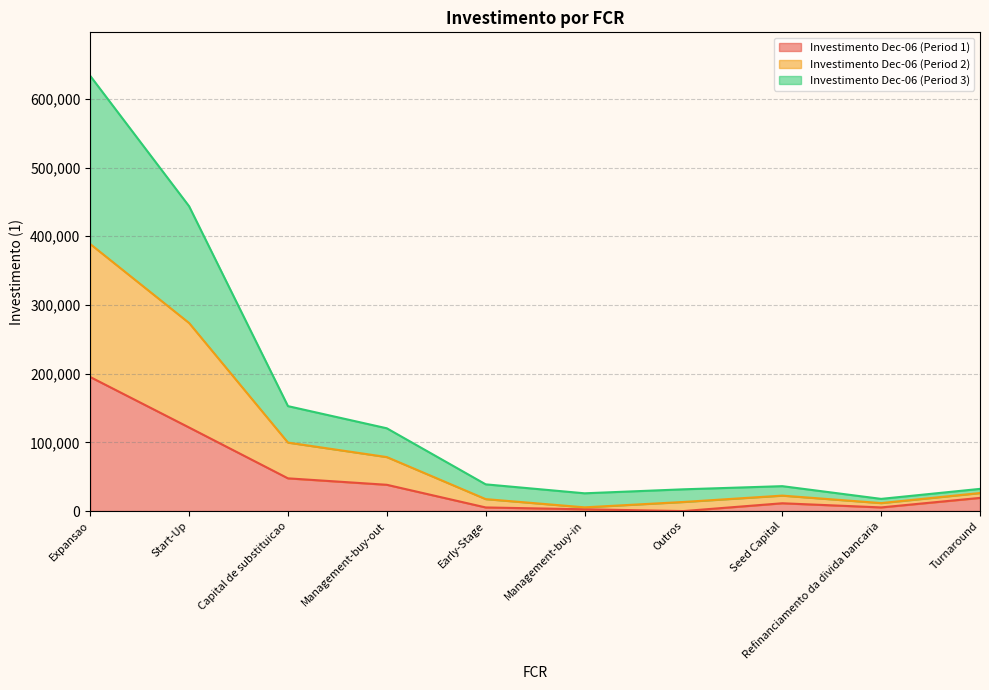

Which category has the lowest value across all series?

Outros